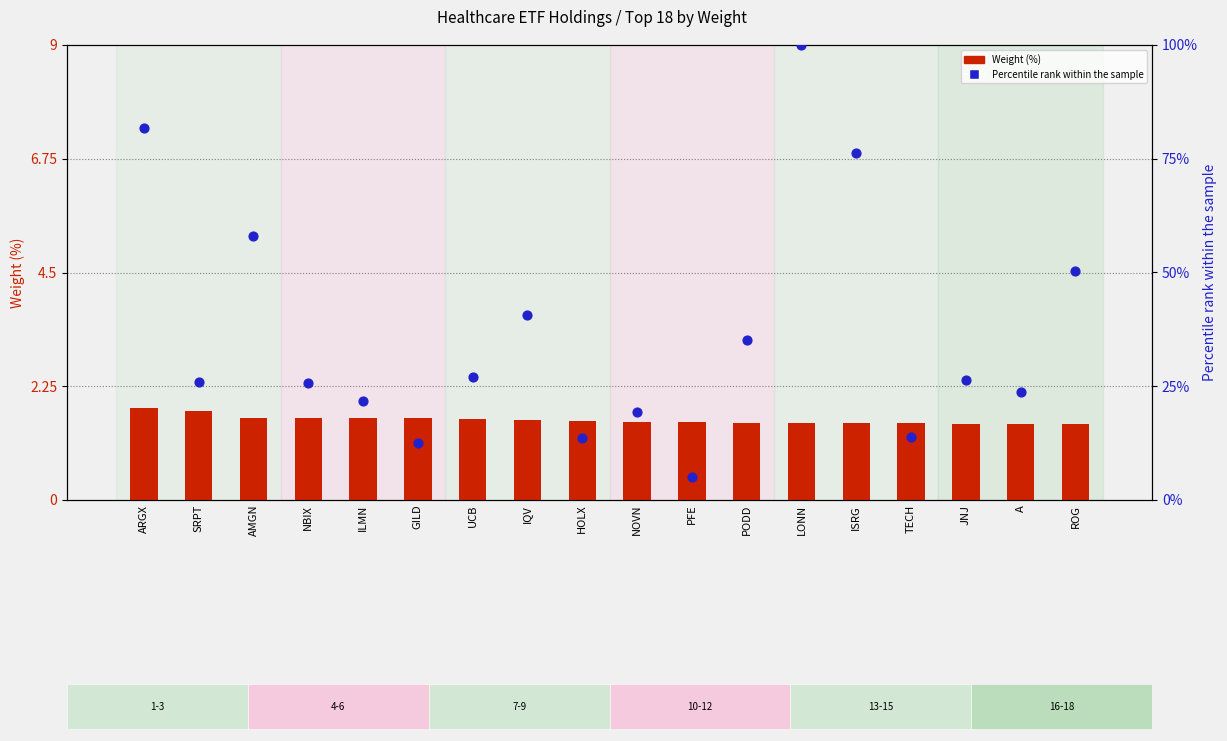

Which series has the widest spread of Y values?

Percentile rank within the sample